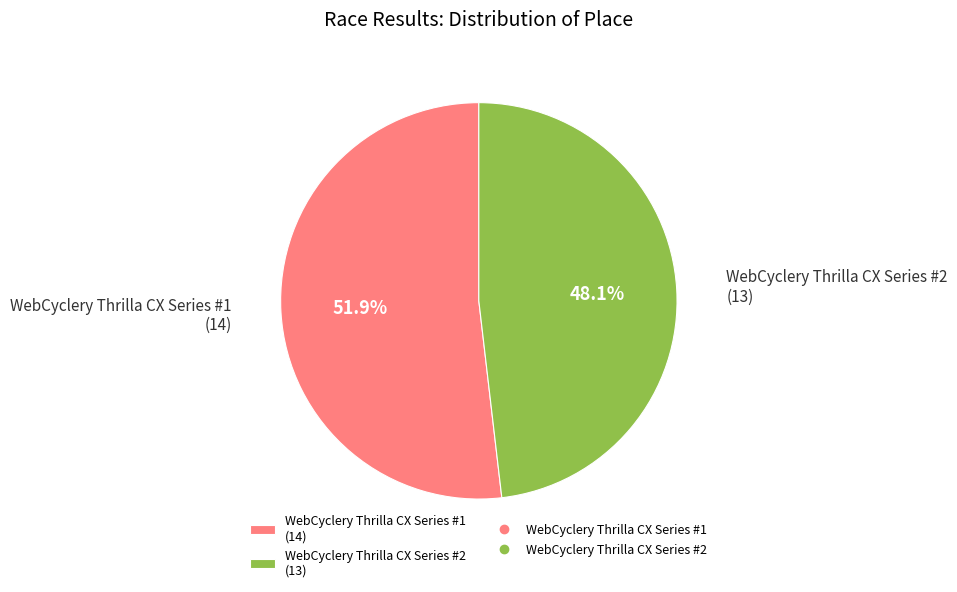

What is the majority slice?

WebCyclery Thrilla CX Series #1